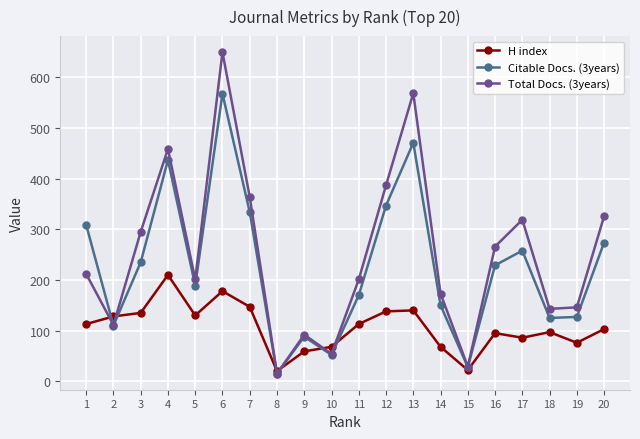

Where do H index and Citable Docs. (3years) first cross each other?

1 and 2